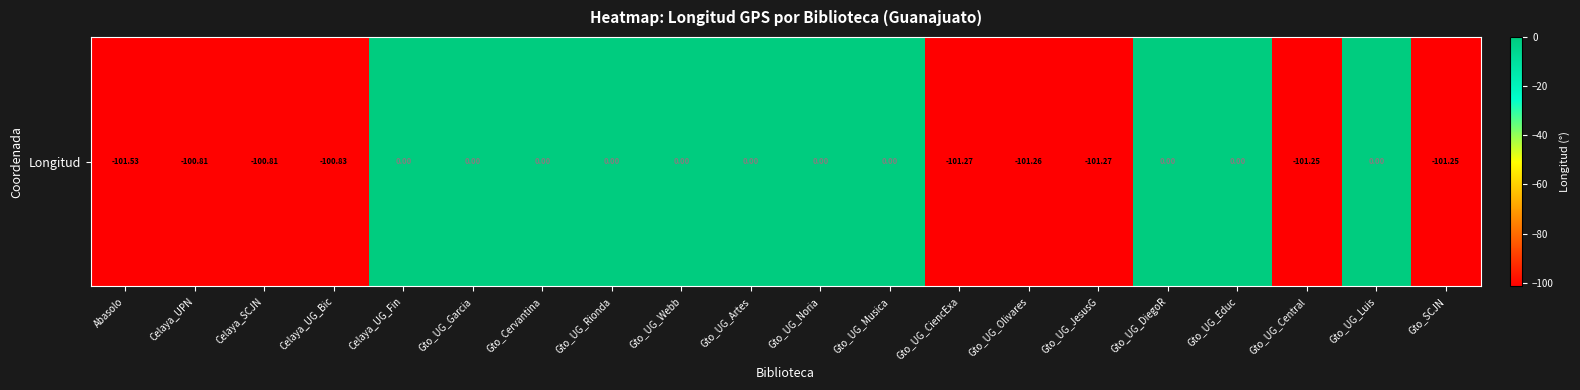

How many series are shown in this chart?

1